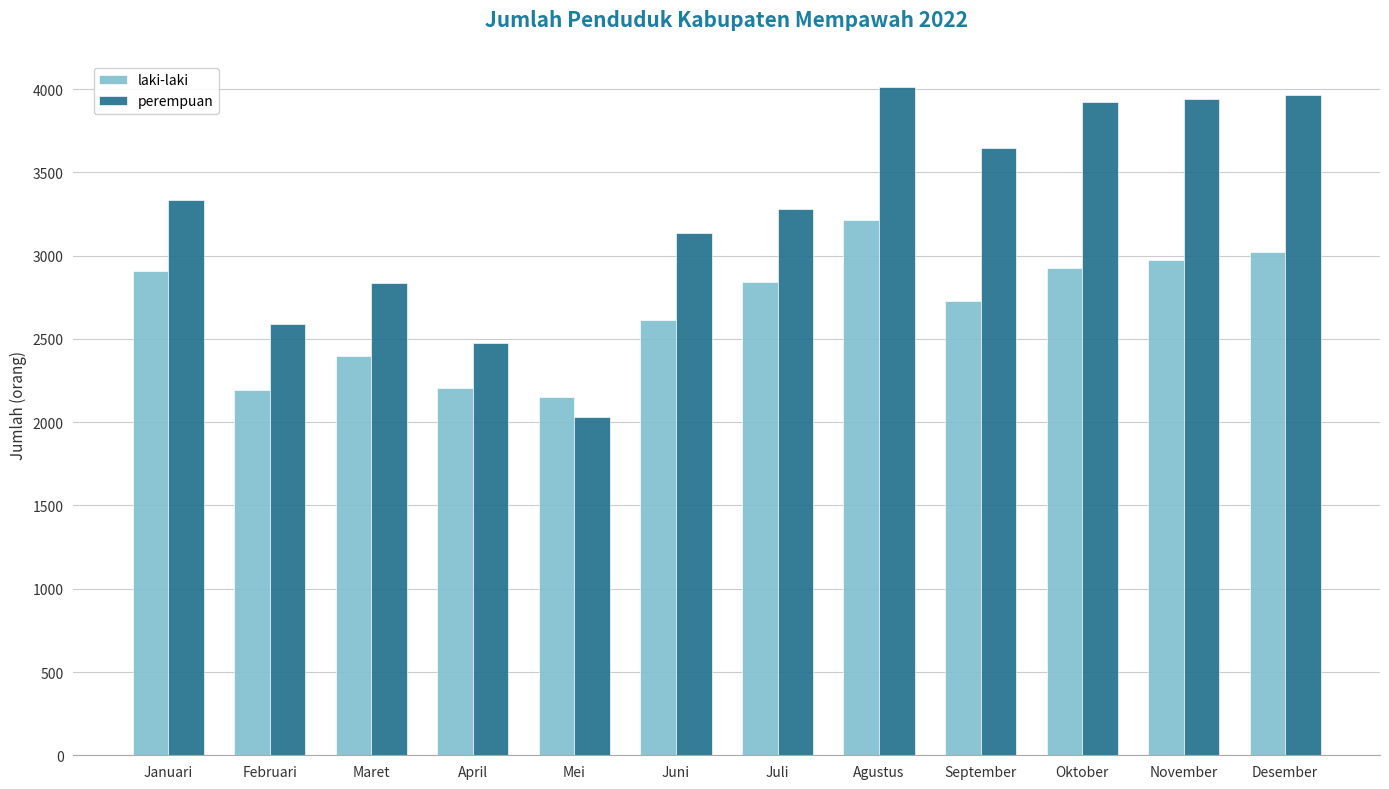

List the series in order of their peak value, lowest first.

laki-laki, perempuan